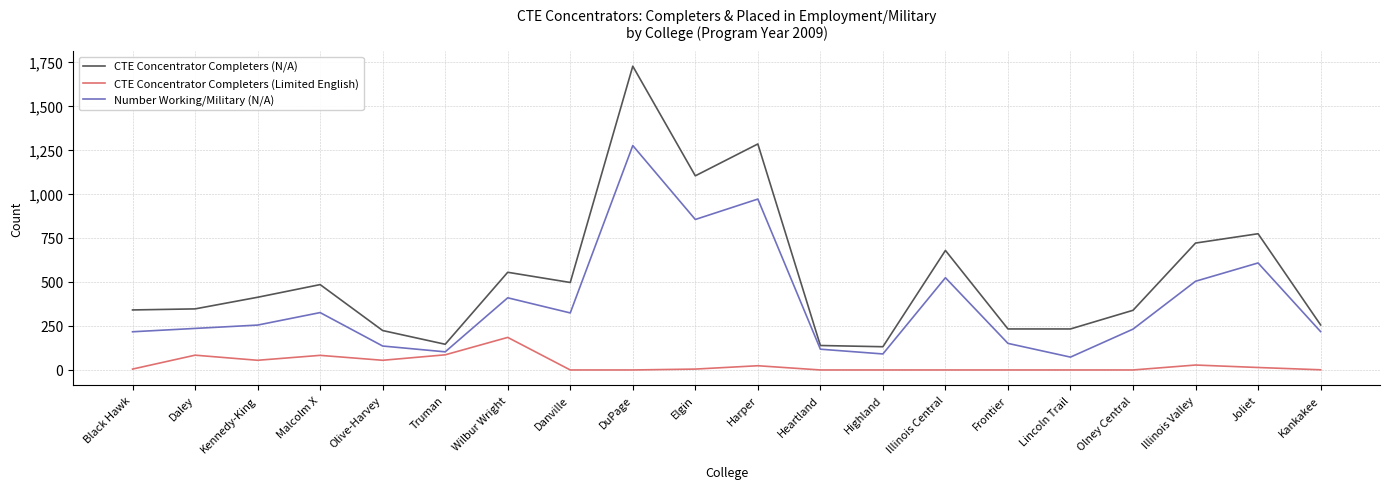

True or false: Number Working/Military (N/A) and CTE Concentrator Completers (N/A) intersect in this chart.

False